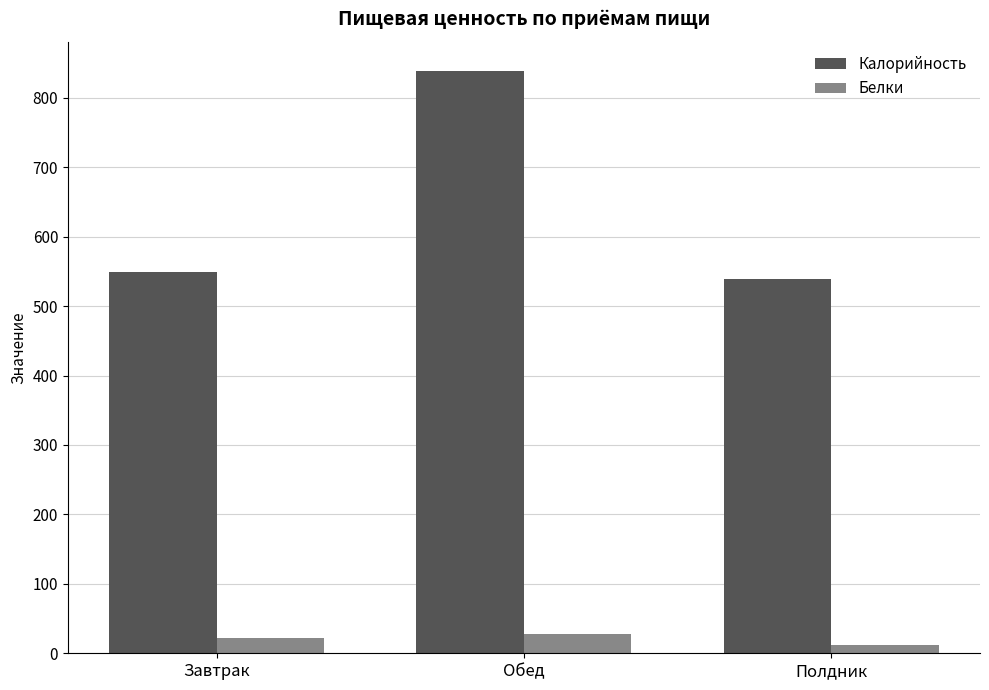

What is the approximate value of Калорийность at Полдник?

538.6